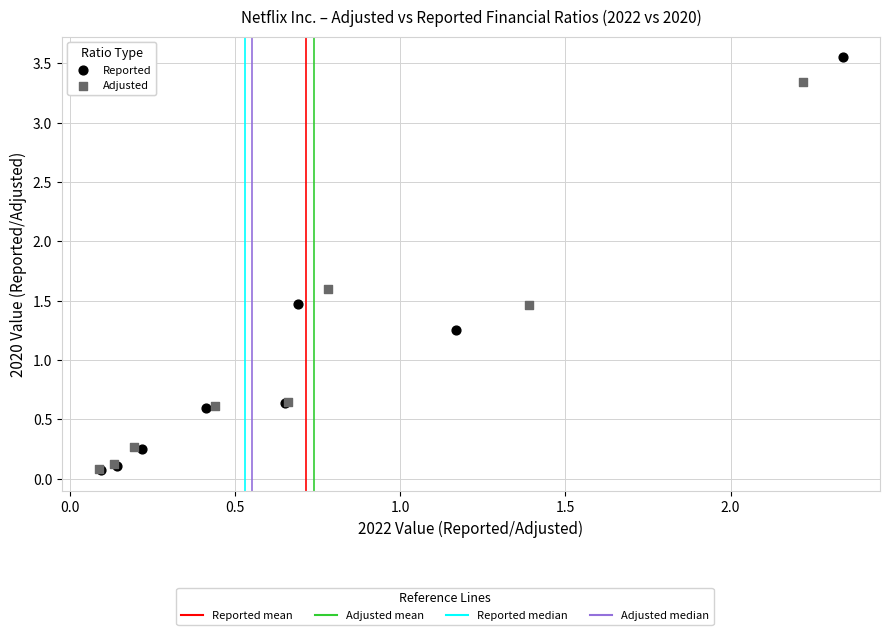

Which series reaches the maximum Y coordinate?

Reported